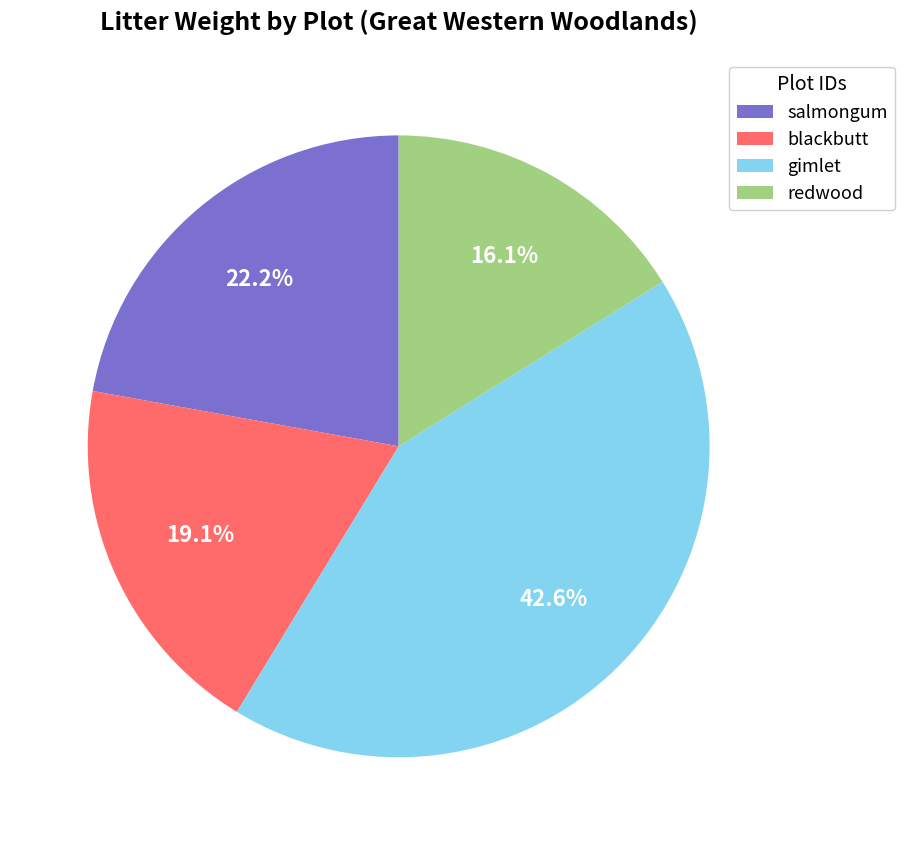

Rank the categories by value from highest to lowest.

gimlet, salmongum, blackbutt, redwood